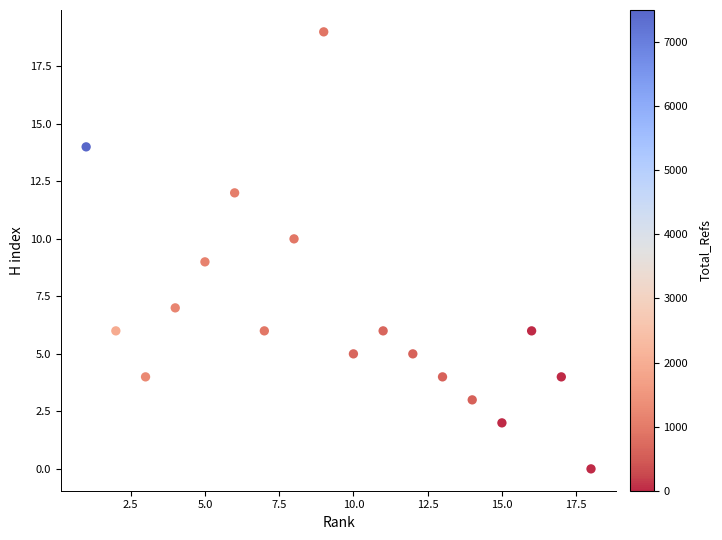

What is the range of Y values (max minus min)?

19